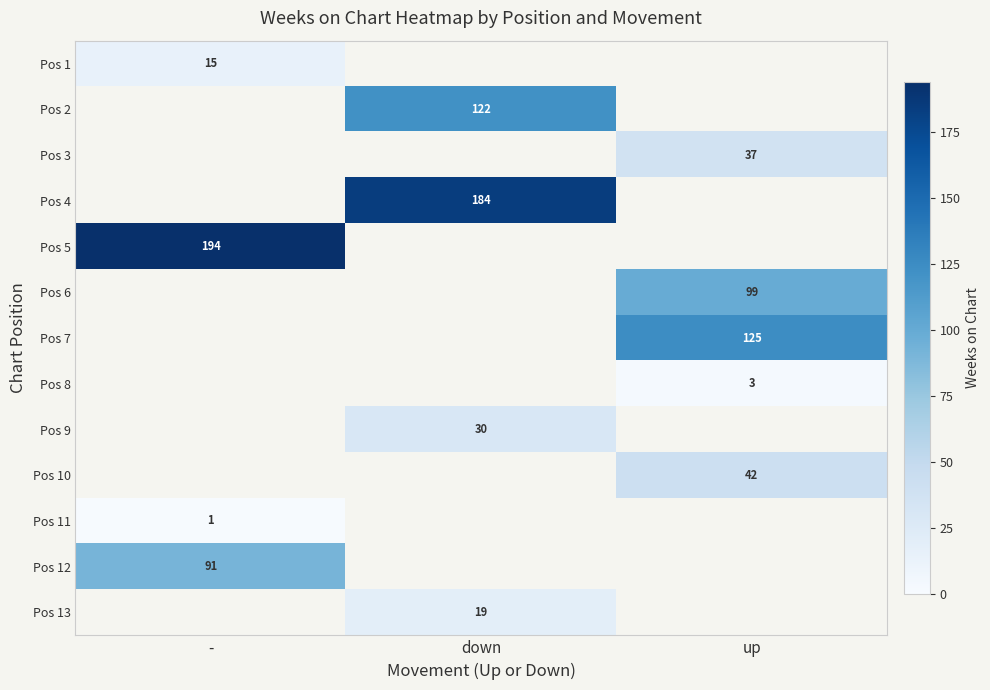

Count the number of data series in this chart.

13